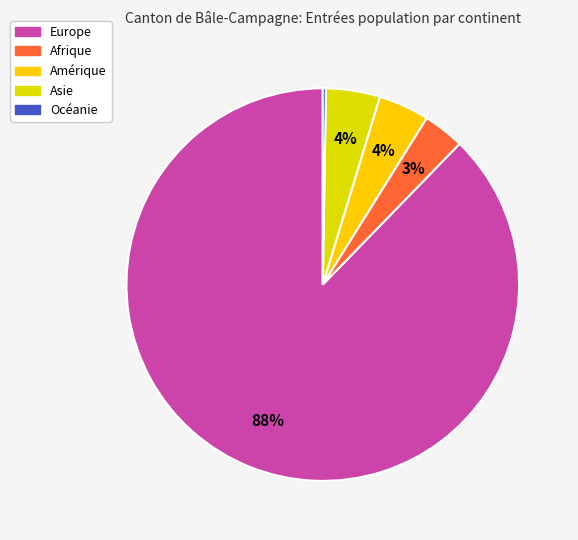

To the nearest percent, what percentage of the pie is Amérique?

4%